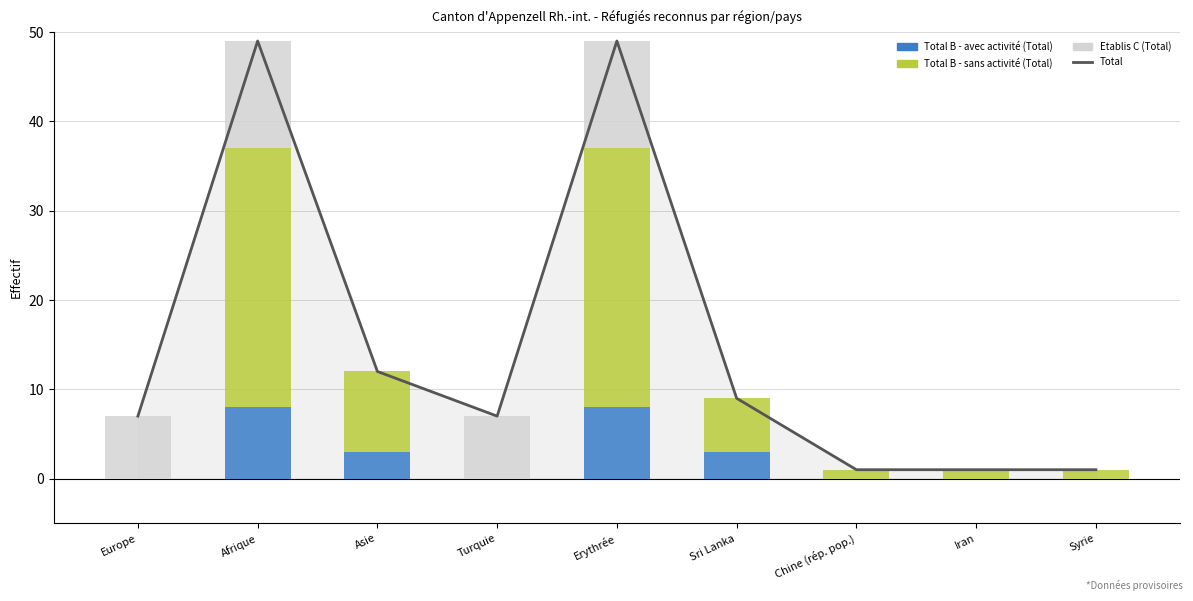

What is the difference between the maximum and second lowest values in the Total series?

48